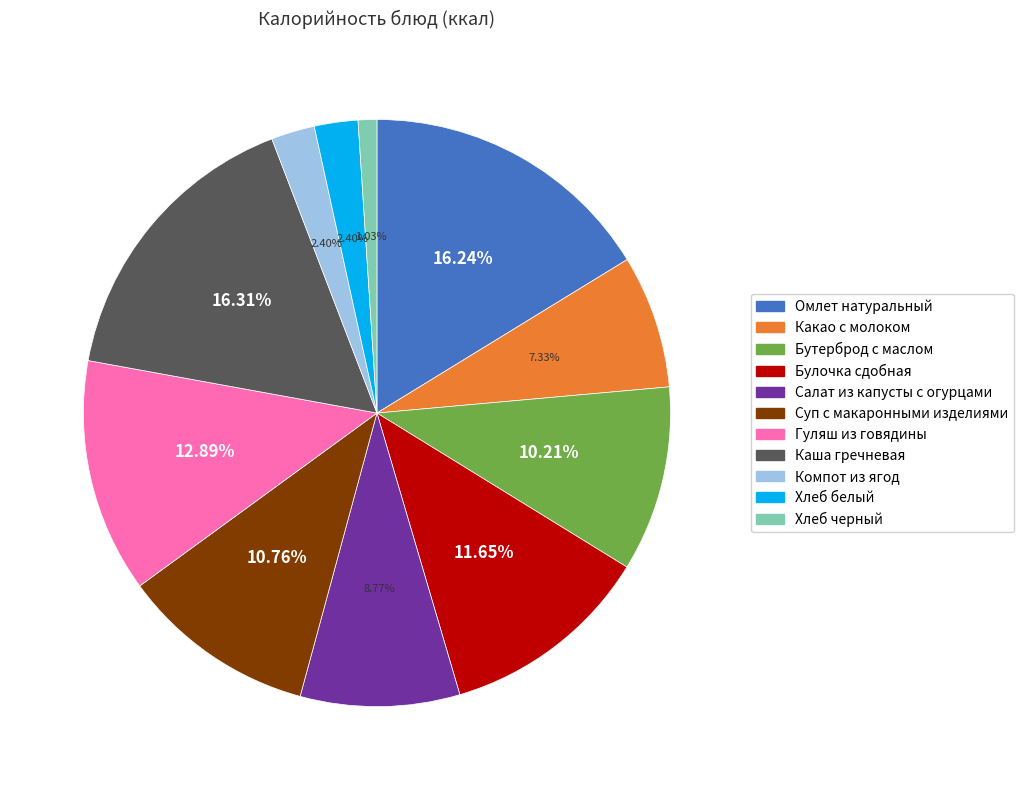

Does Бутерброд с маслом represent more than half of the total?

No